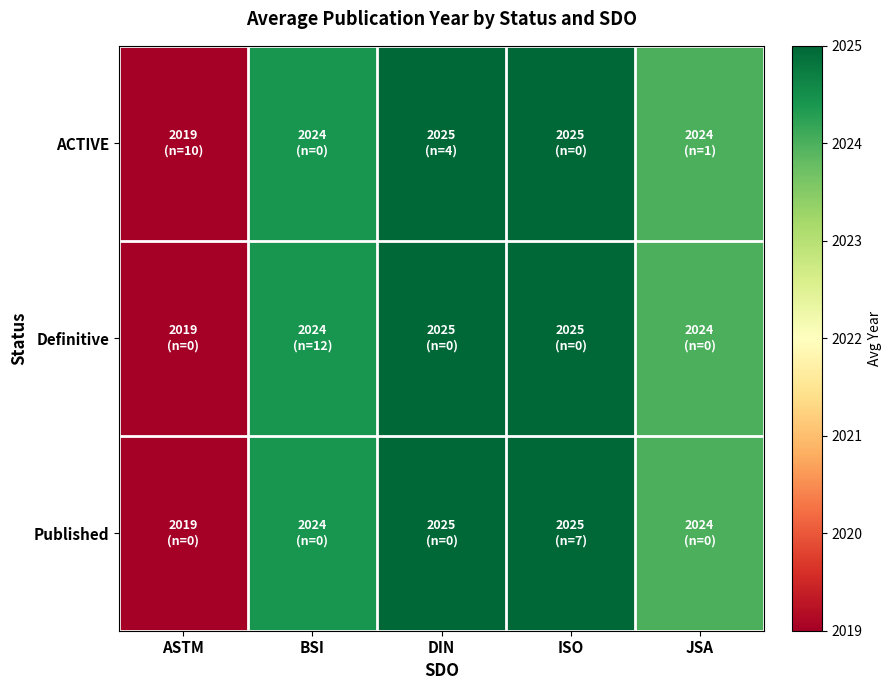

What is the maximum value shown in the chart?

2025.0